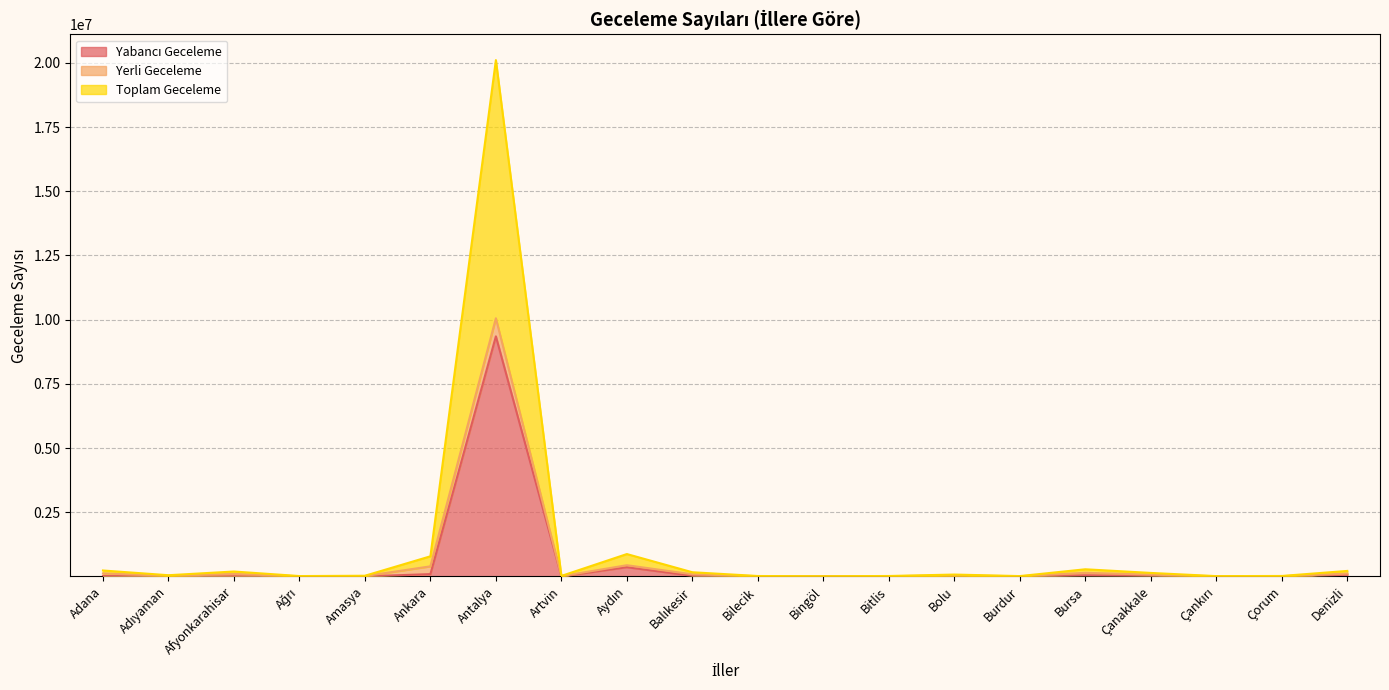

In Yabancı Geceleme, how many points are lower than both neighbors (excluding endpoints)?

6